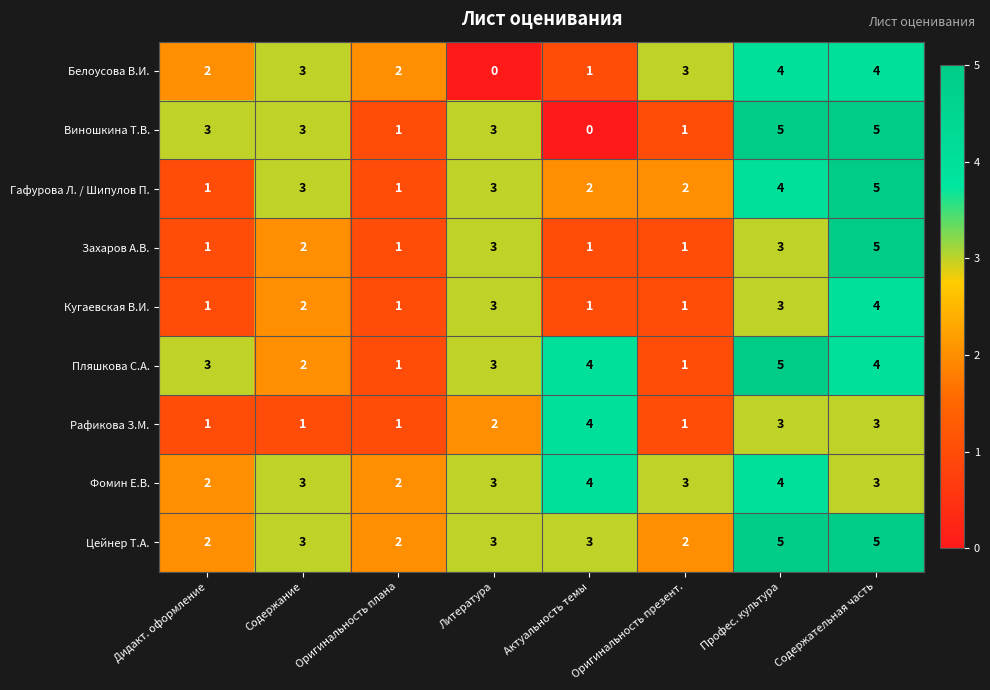

Is the value of Пляшкова С.А. at Актуальность темы greater than the value of Виношкина Т.В. at Профес. культура?

No